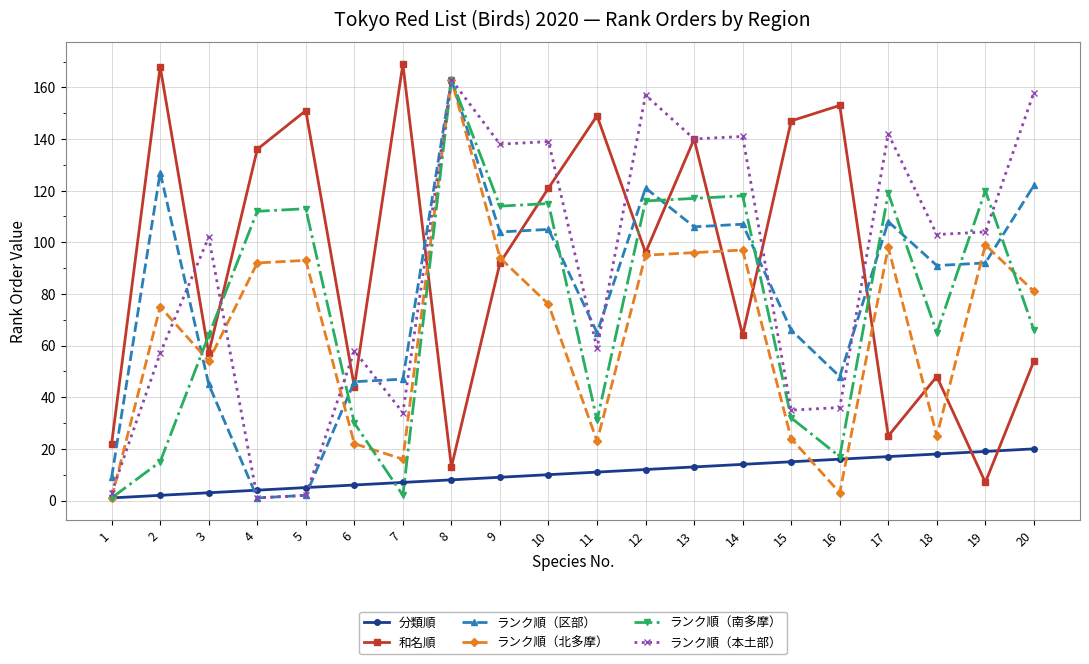

Which series changed the most between 6 and 8?

ランク順（北多摩）